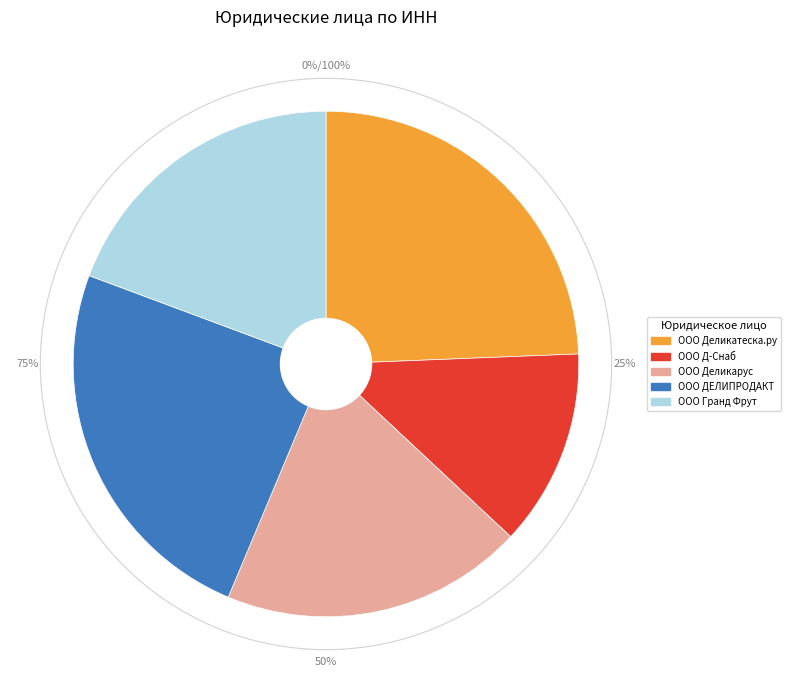

Which category has the biggest portion of the pie?

ООО Деликатеска.ру